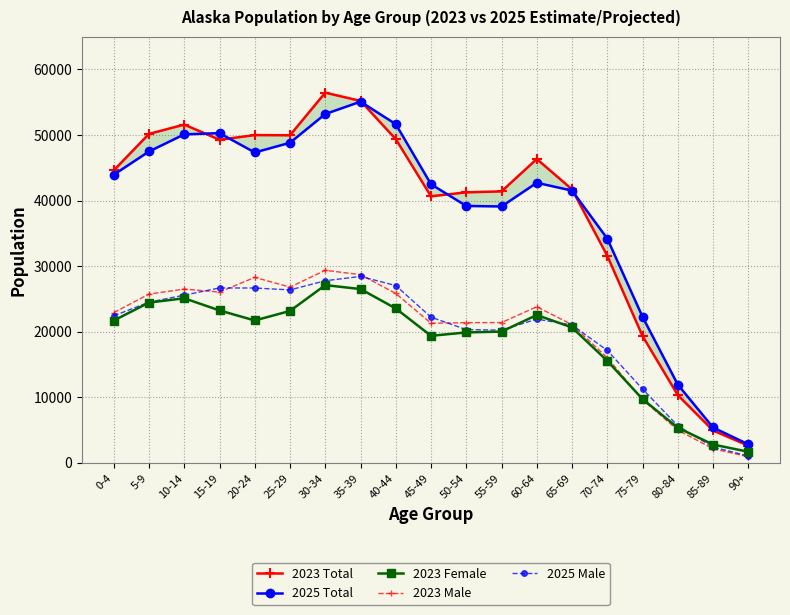

What is the difference between the second highest and second lowest values in the 2025 Male series?

25370